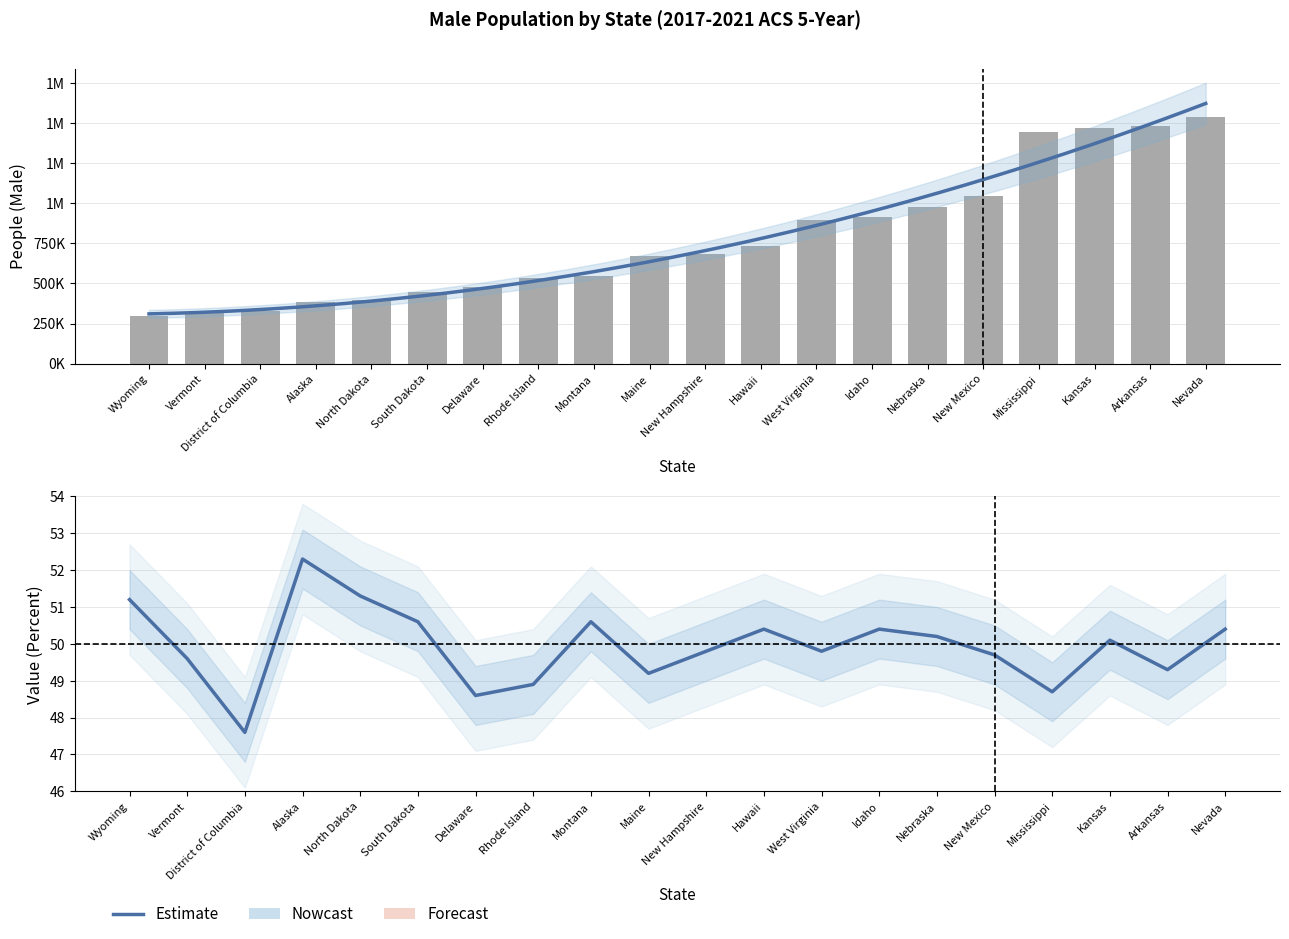

Which has a higher value, West Virginia or Delaware?

West Virginia